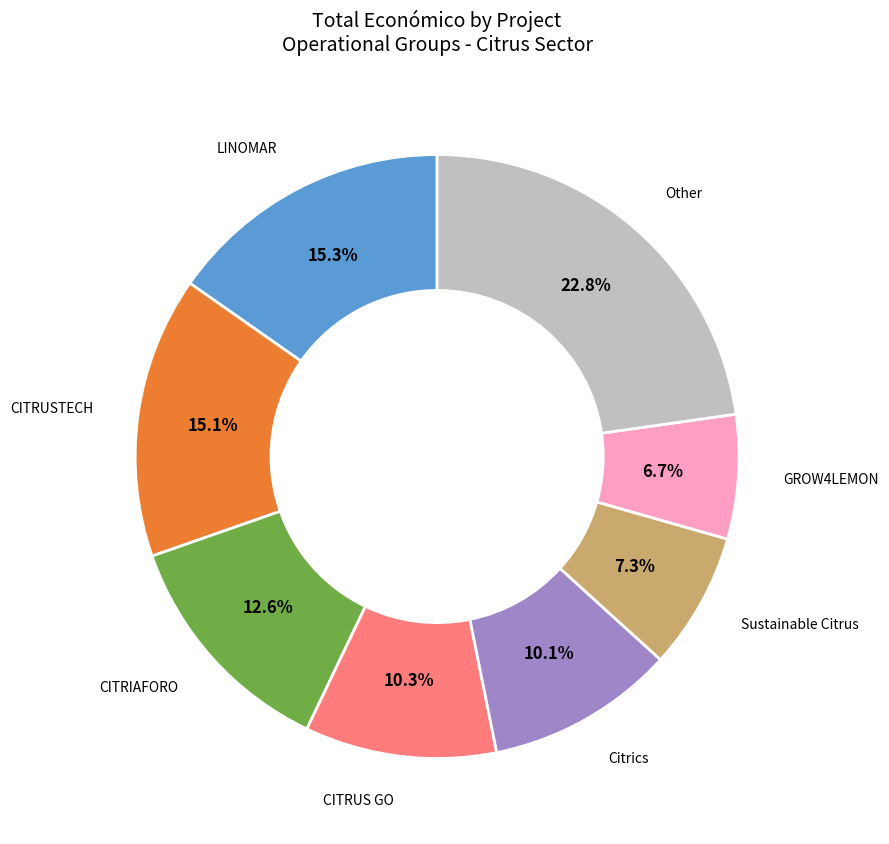

How many segments does this pie chart have?

8